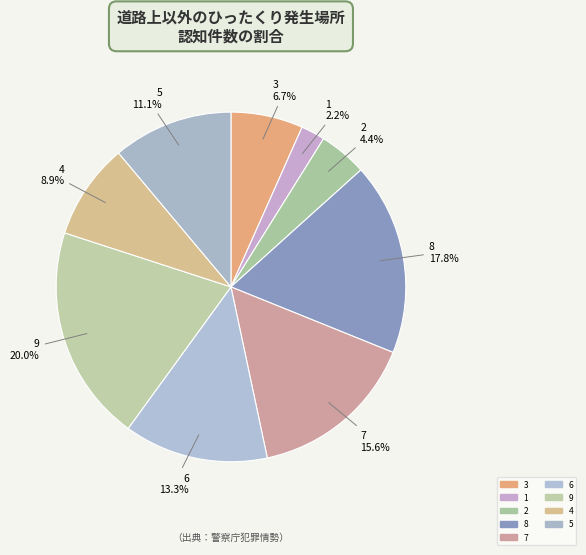

Combined, what portion of the pie is 6 and 4?

22.2%